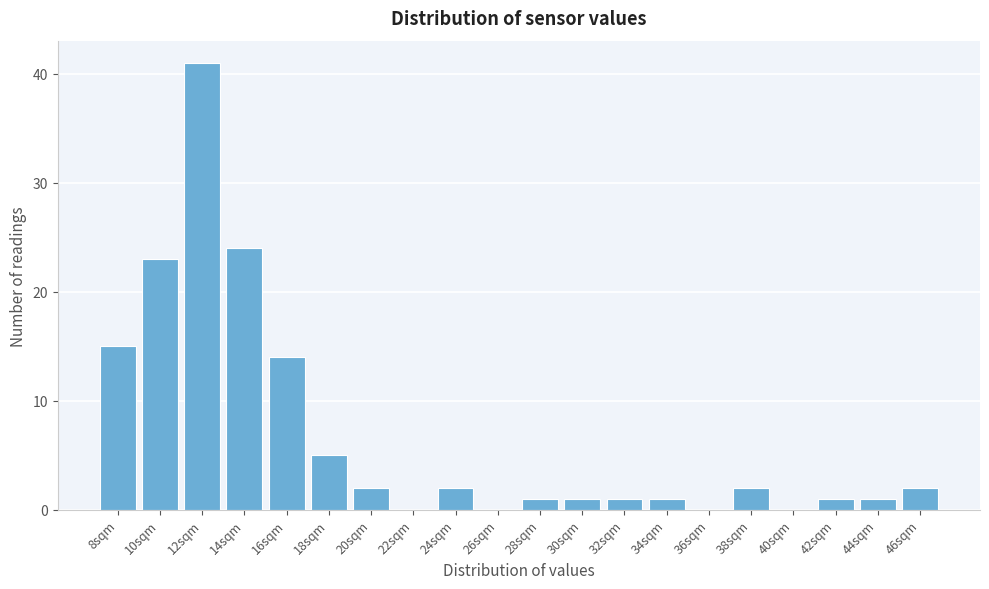

Reading right to left, list all the values displayed in this chart.

46sqm=2	44sqm=1	42sqm=1	40sqm=0	38sqm=2	36sqm=0	34sqm=1	32sqm=1	30sqm=1	28sqm=1	26sqm=0	24sqm=2	22sqm=0	20sqm=2	18sqm=5	16sqm=14	14sqm=24	12sqm=41	10sqm=23	8sqm=15